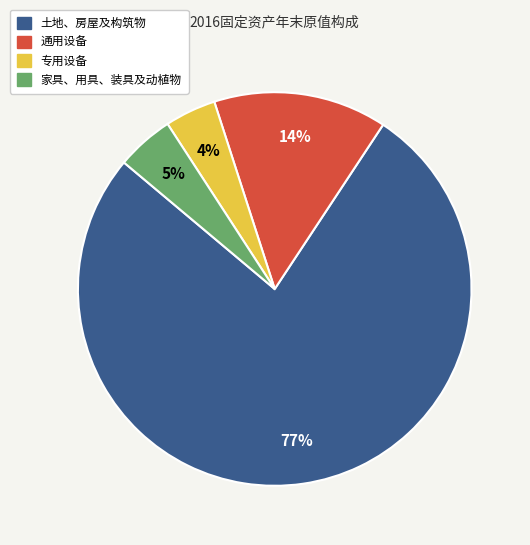

What is the smallest slice in the pie chart?

专用设备